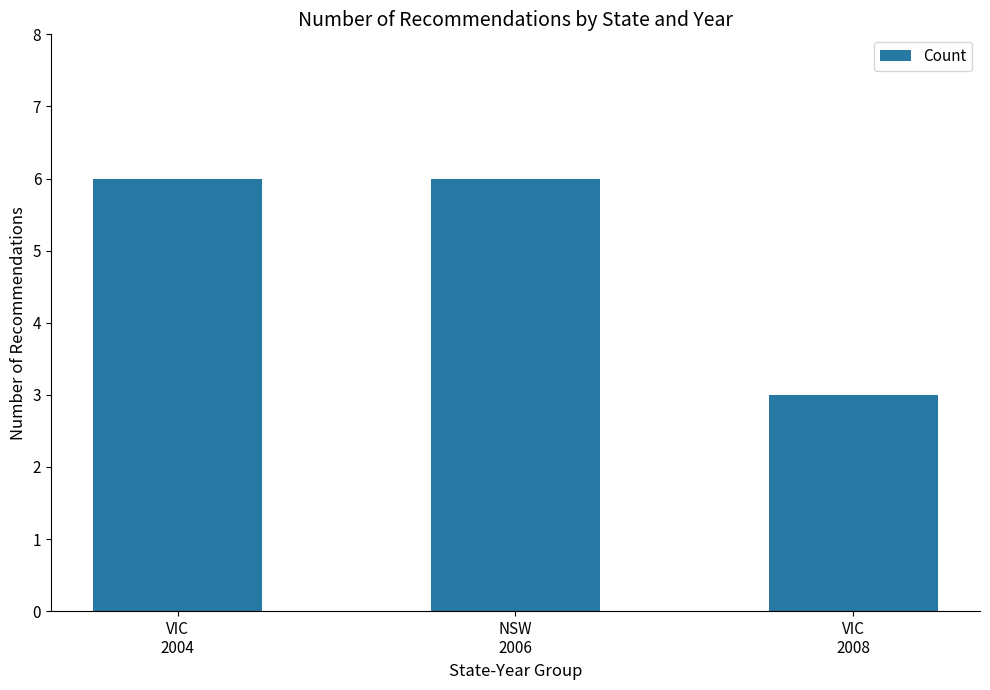

What is the ratio of the value at NSW
2006 to the value at VIC
2008?

2.0